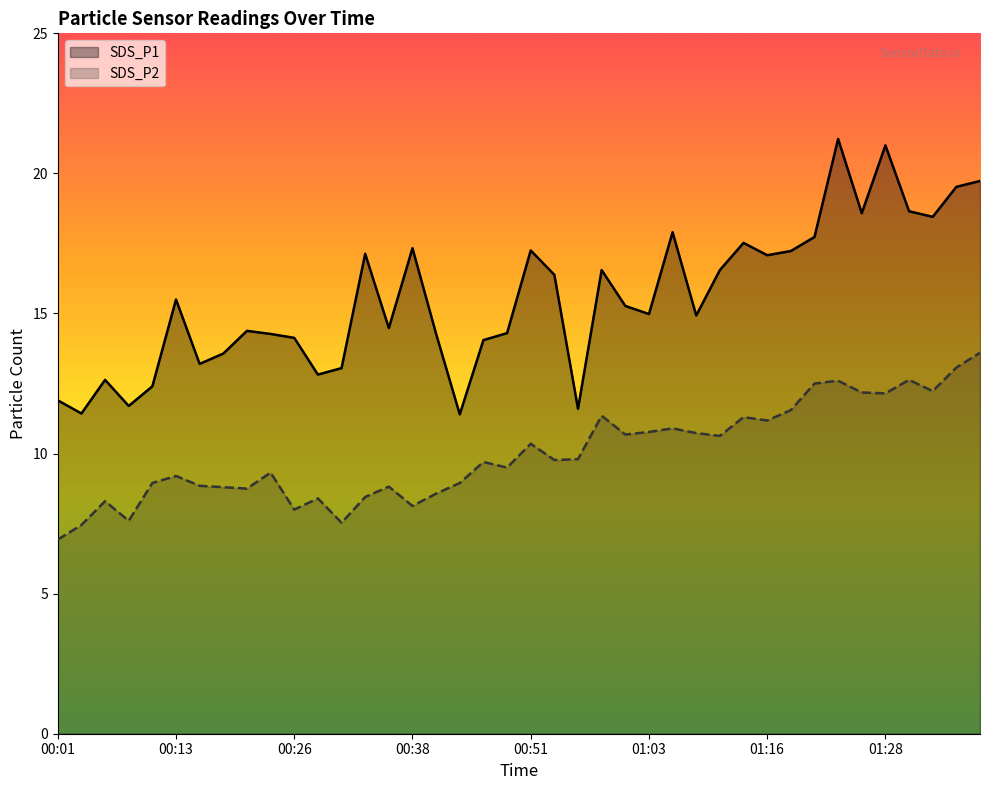

What is the difference between the highest and lowest values at 01:16?

5.9